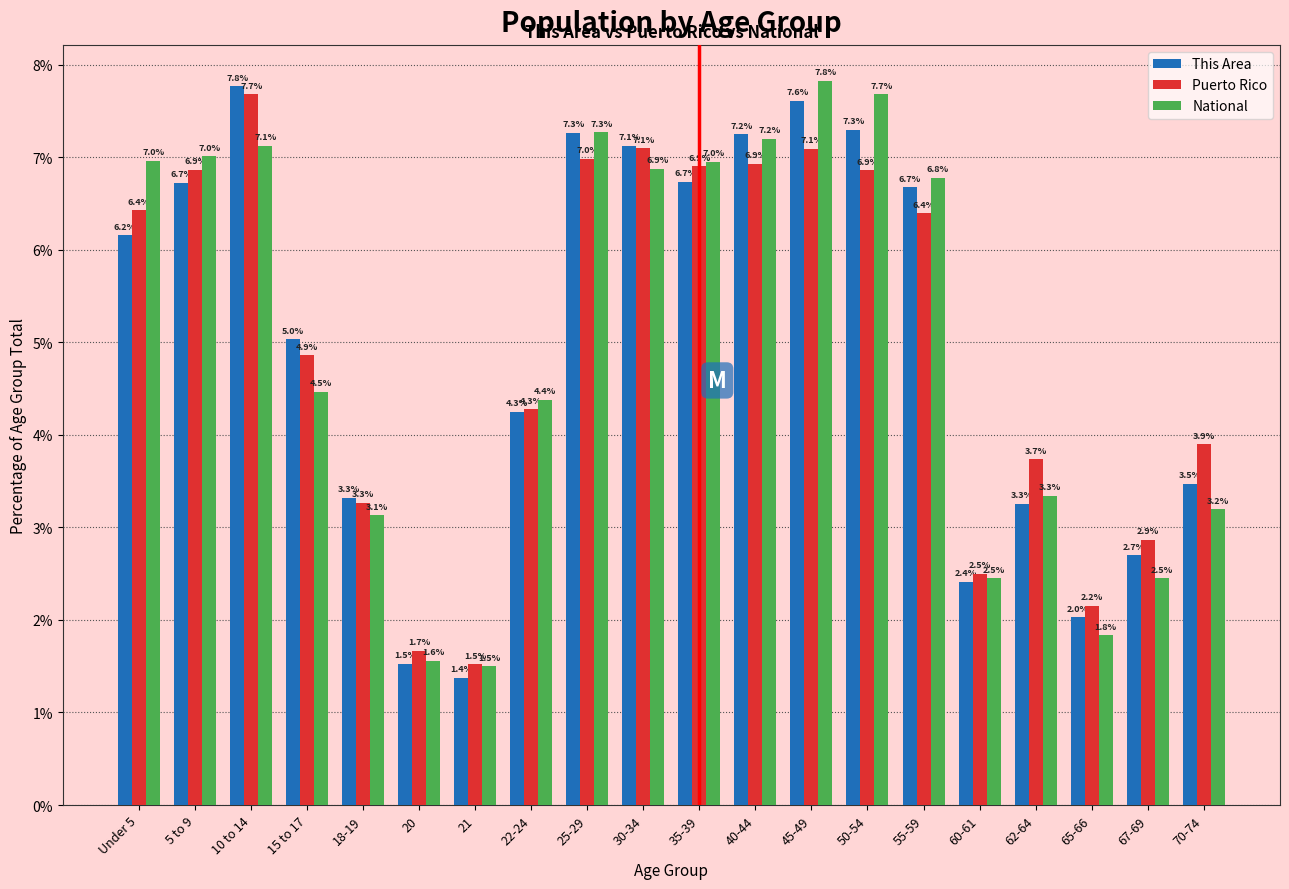

At which category is the sum across all series the highest?

10 to 14